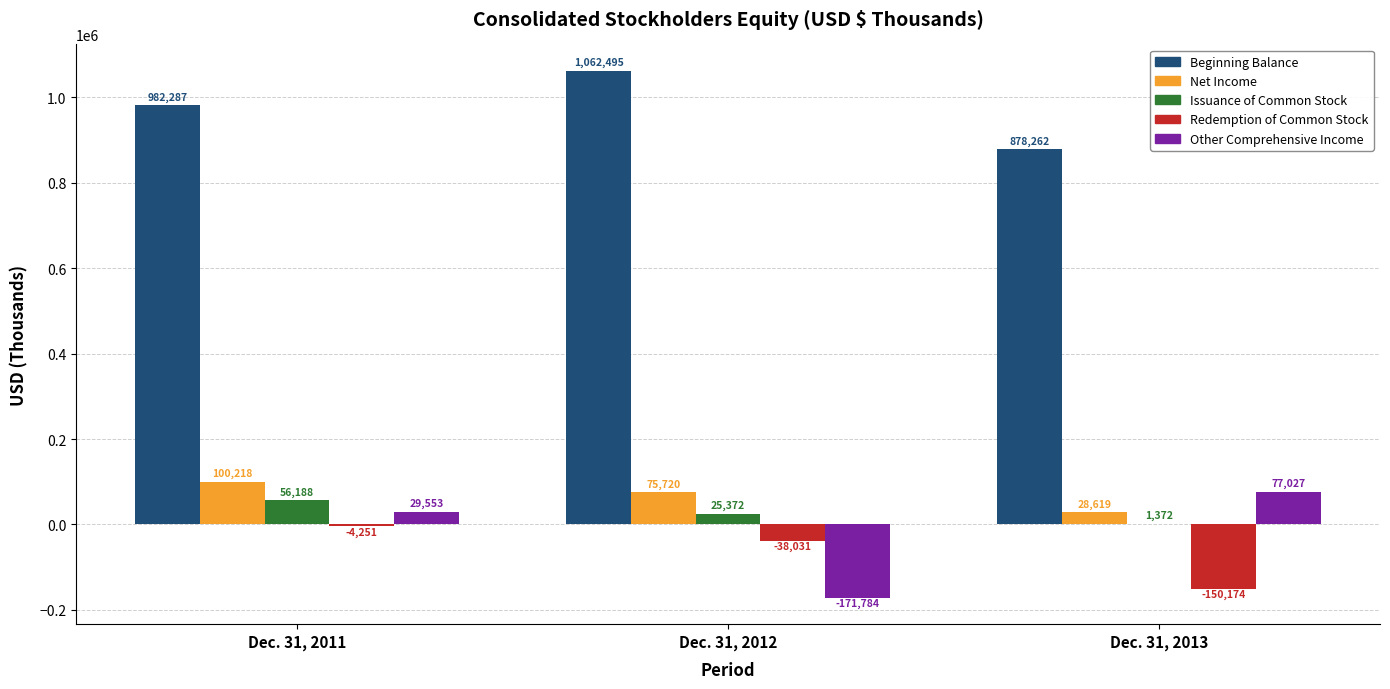

How many series are shown in this chart?

5